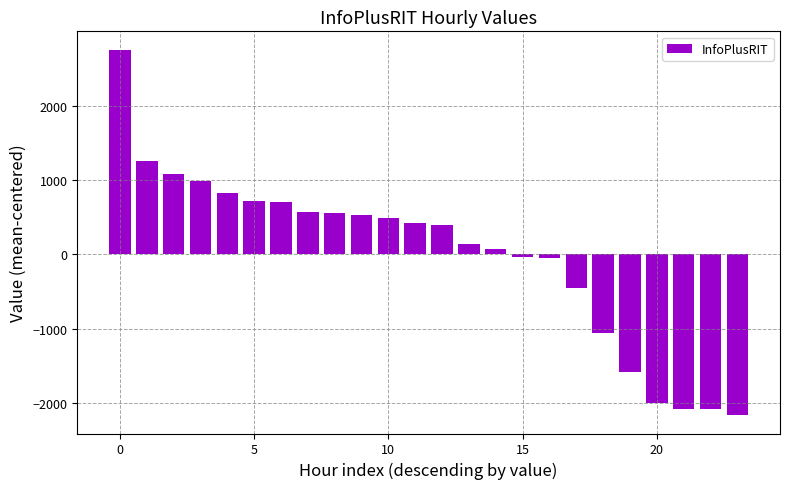

What is the value of the 19th bar from the left?

-1060.9